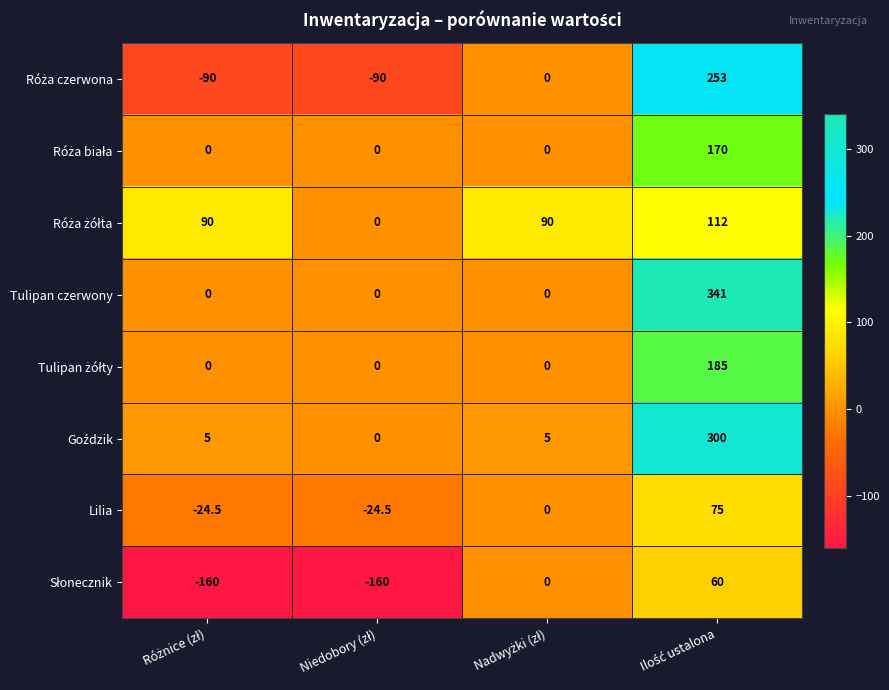

Which series has the largest total across all categories?

Tulipan czerwony